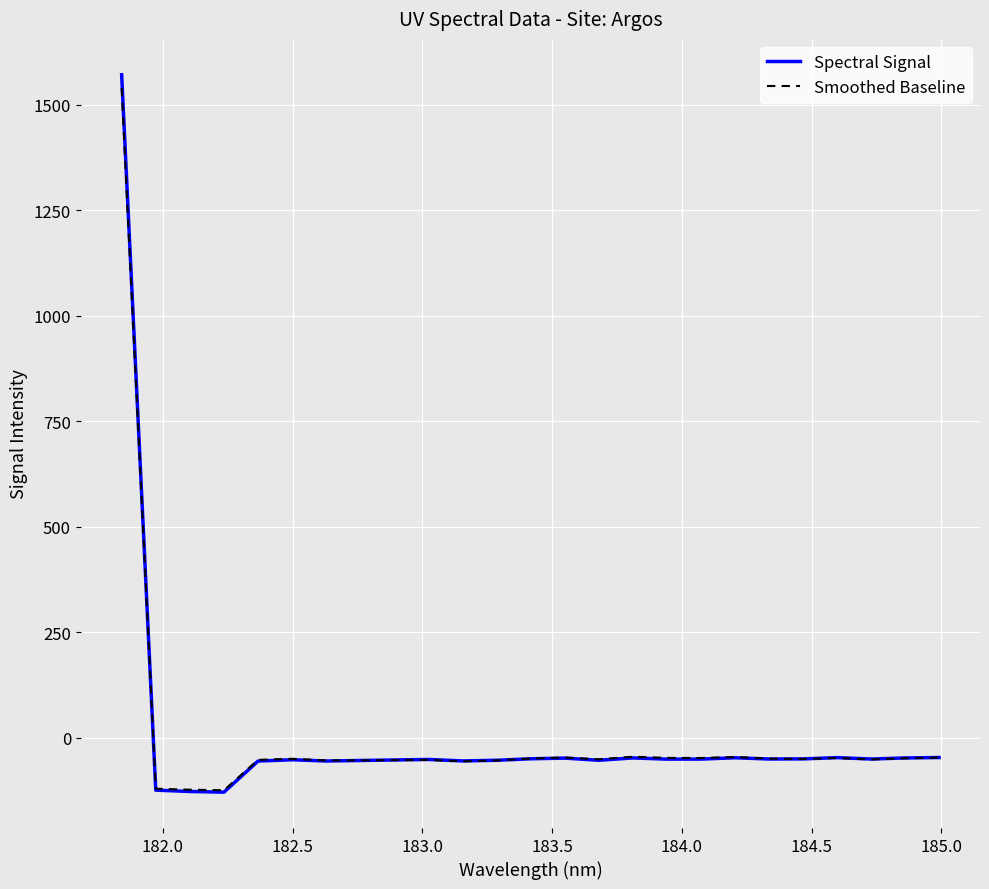

Which series has the largest range (max minus min)?

Spectral Signal